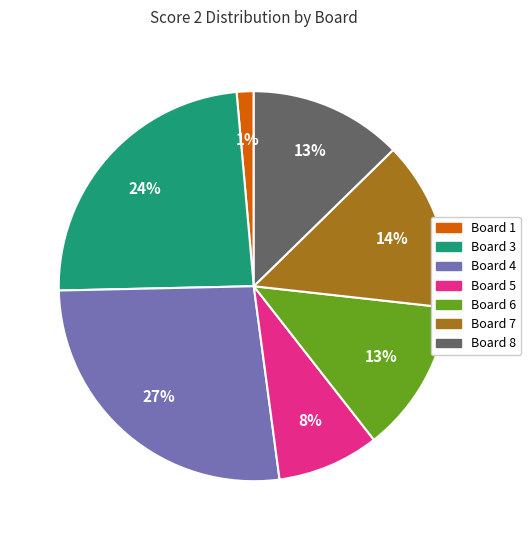

Which slice is the largest?

Board 4